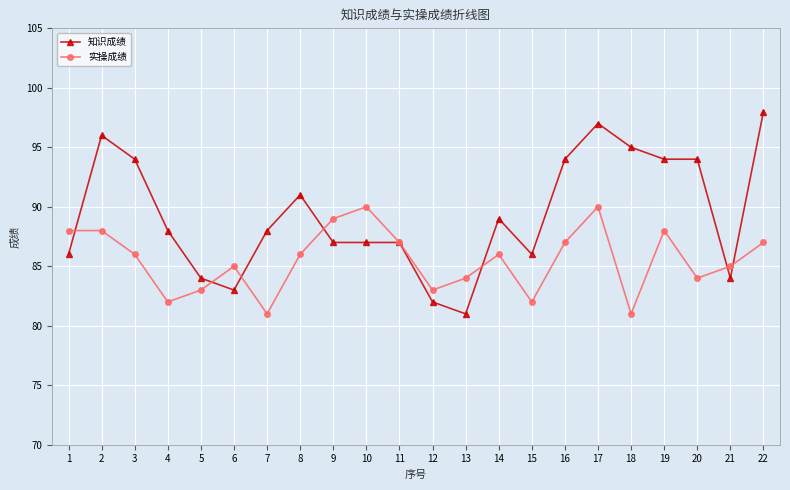

Rank the series at 22 from lowest to highest value.

实操成绩, 知识成绩